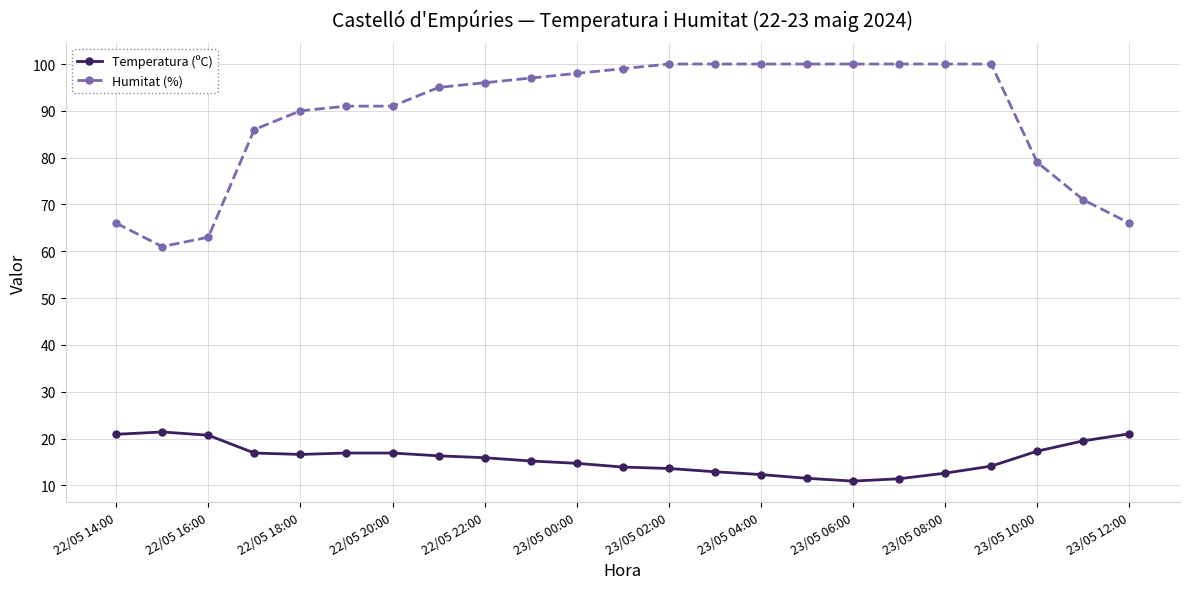

Rank the series by their average value, from highest to lowest.

Humitat (%), Temperatura (ºC)